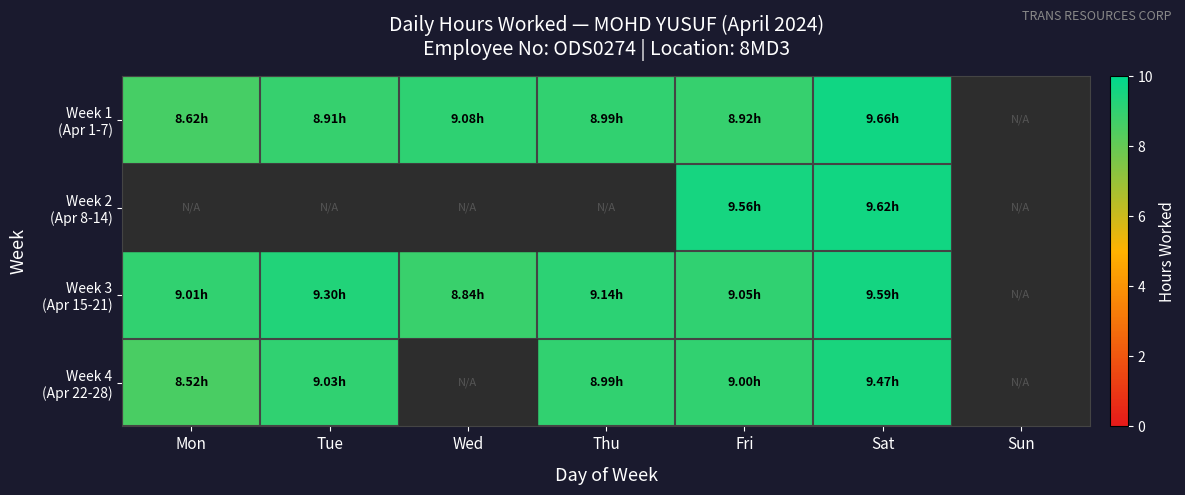

What is the total value across all series at Wed?

17.9